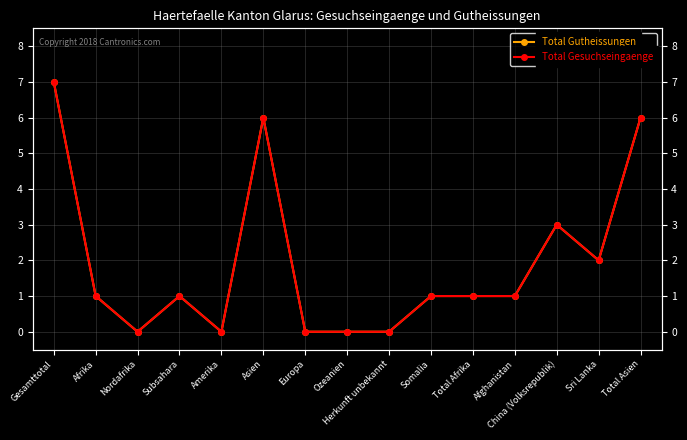

What value does the Total Gutheissungen series have at Sri Lanka?

2